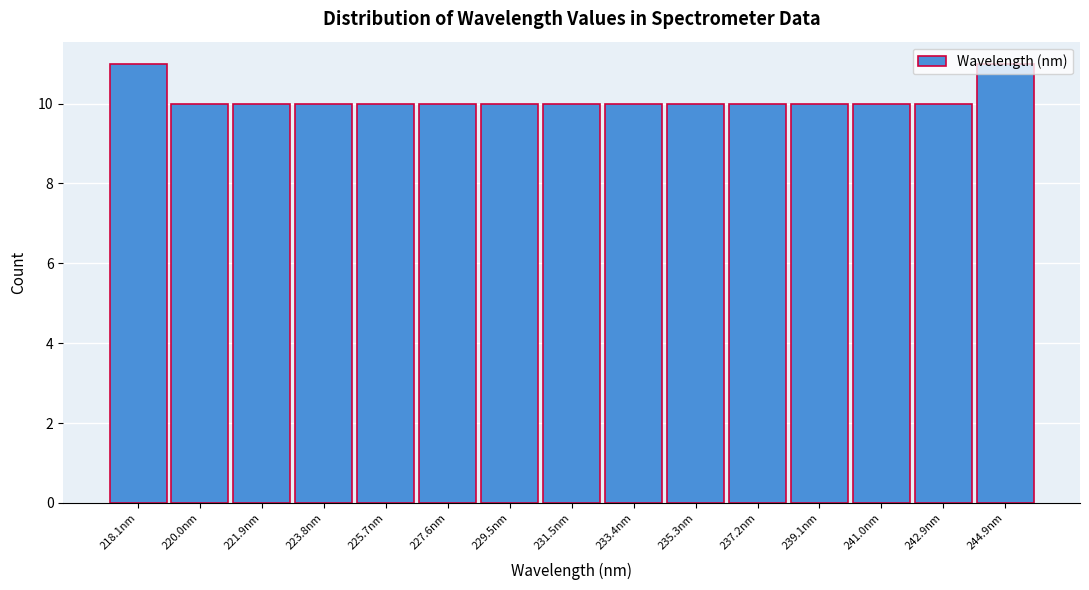

What is the smallest value displayed?

10